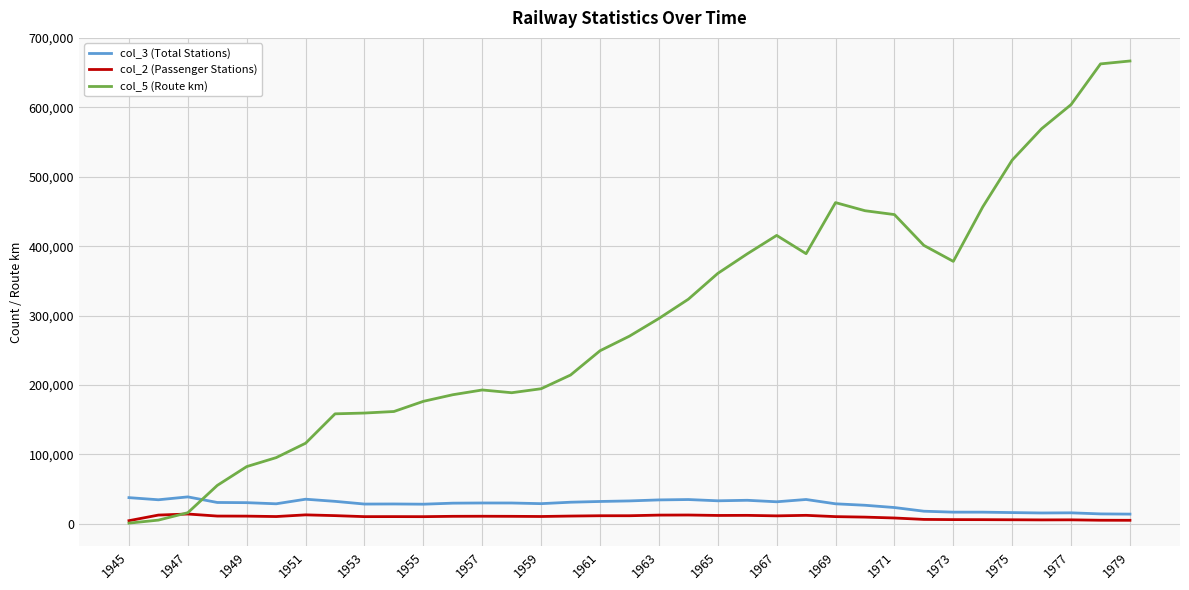

What is the difference between the second highest and minimum values in the col_2 (Passenger Stations) series?

8356